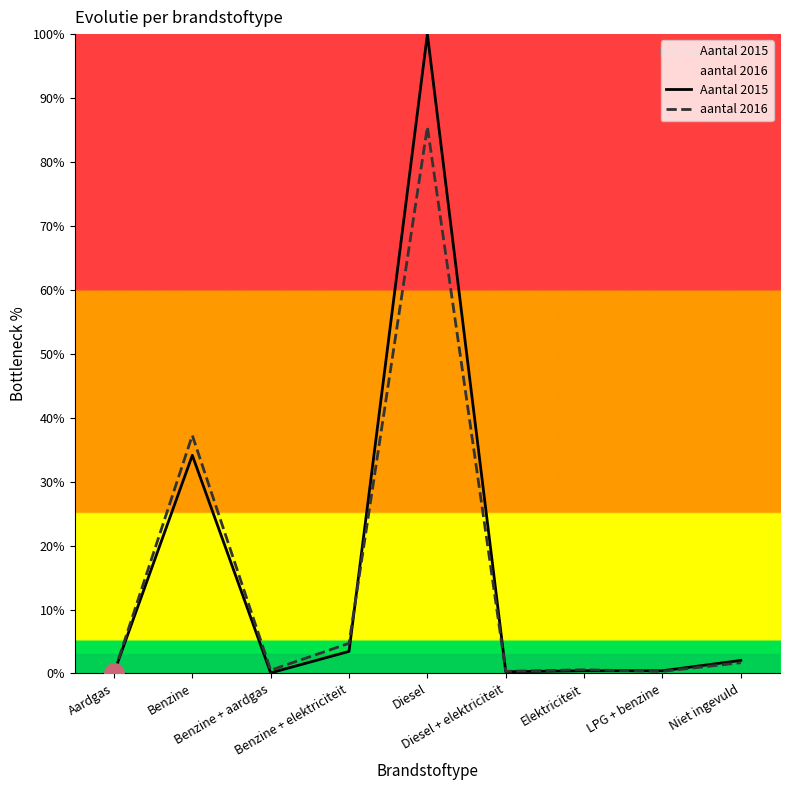

What is the label of the 3rd point from the right?

Elektriciteit